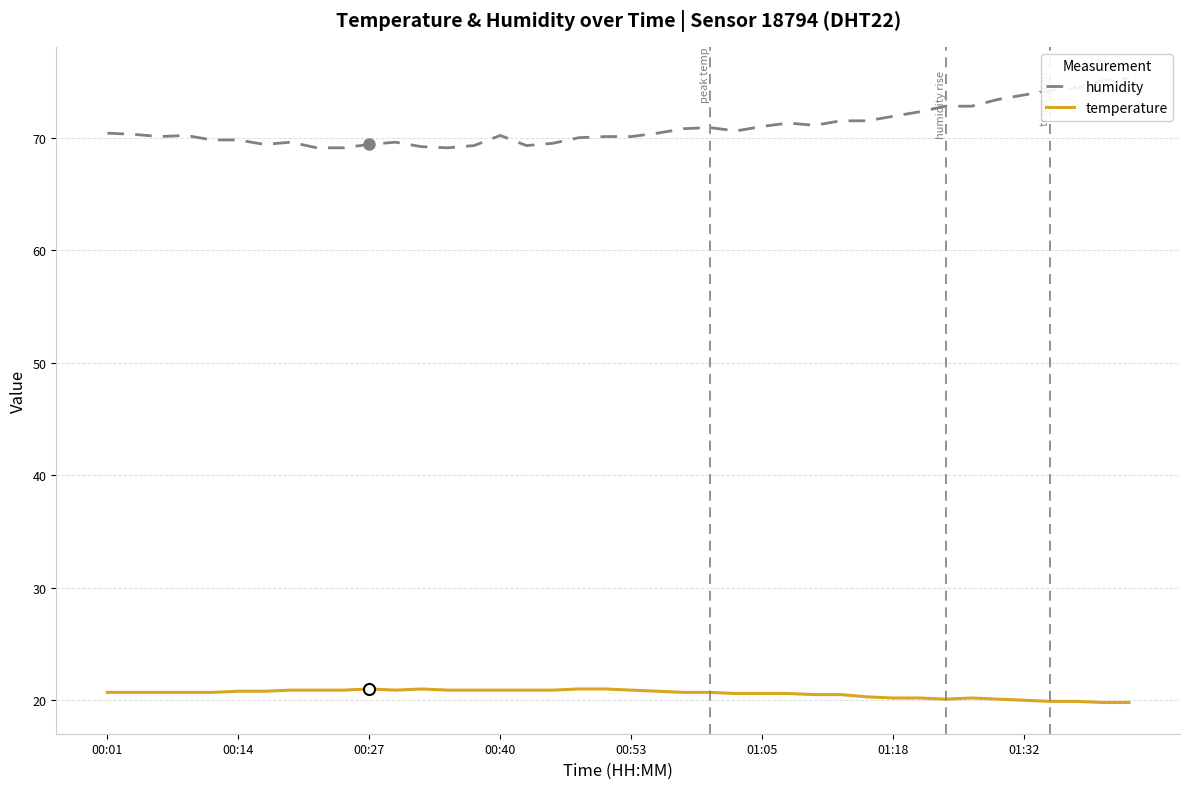

What is the sum of all temperature values?

823.6